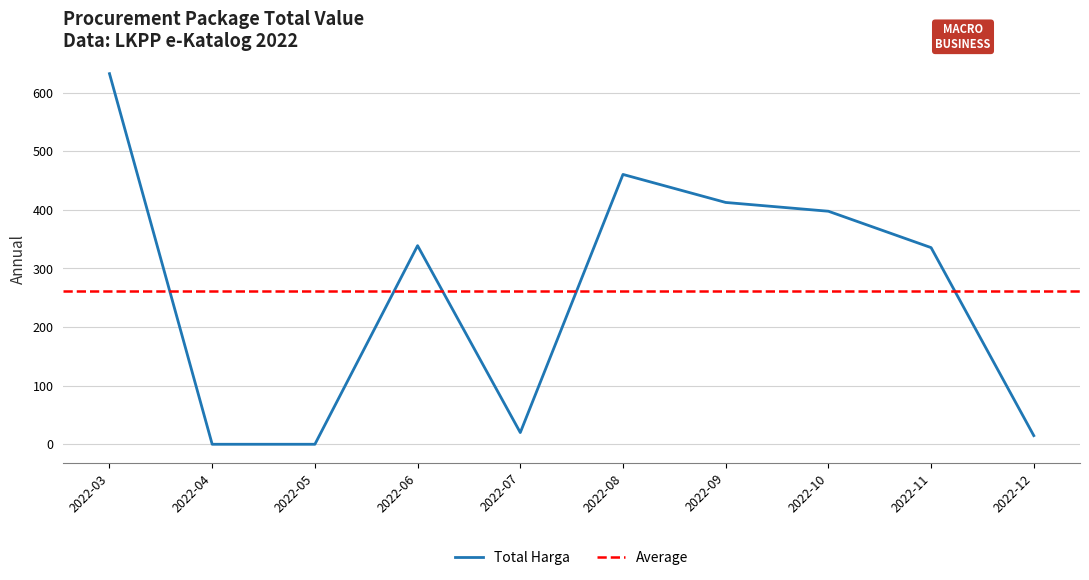

The chart shows a value of 1538756 at 2022-11. True or false?

False